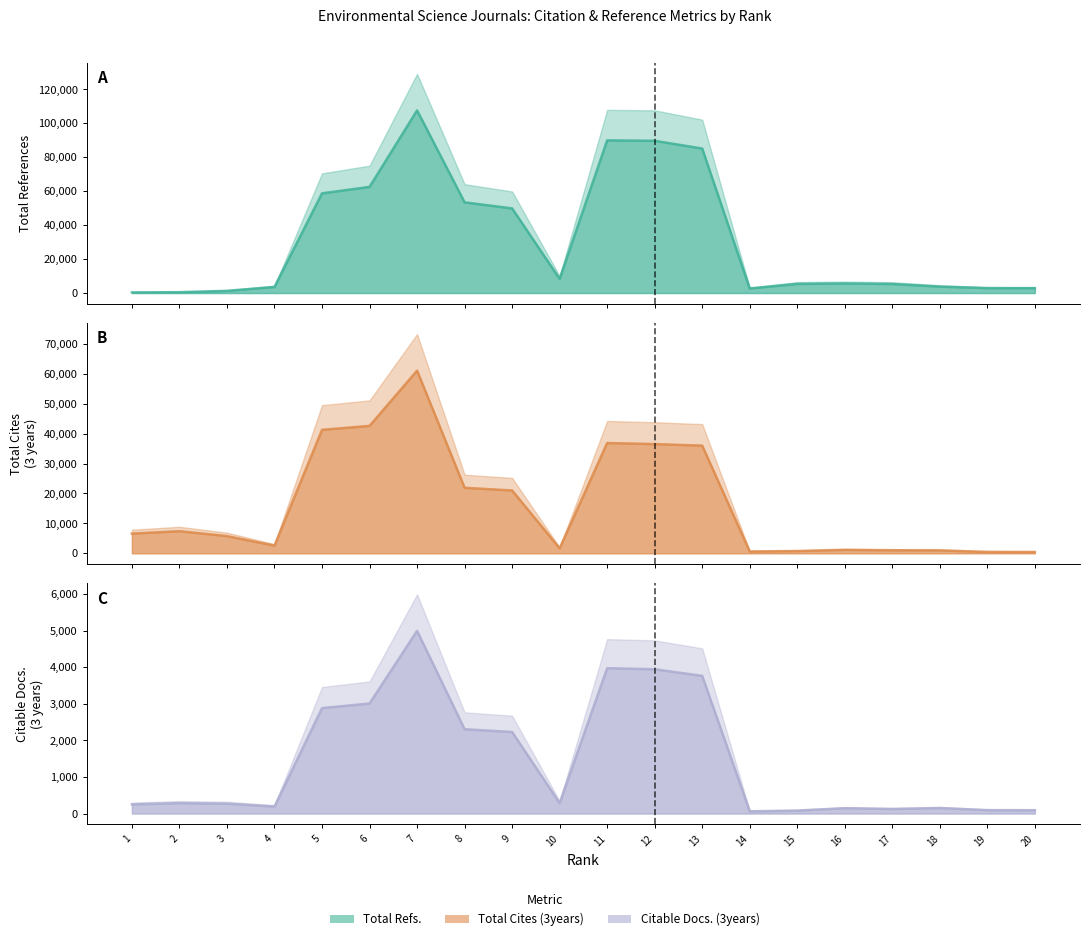

At which label does Total Refs. first exceed 5608?

5